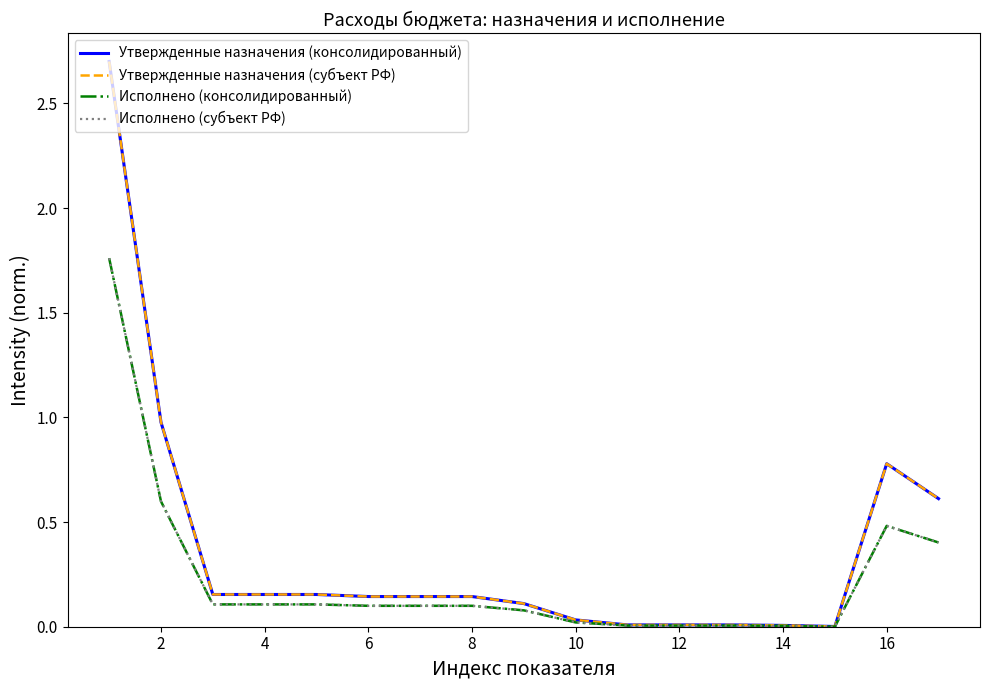

Does the chart have visible grid lines?

No